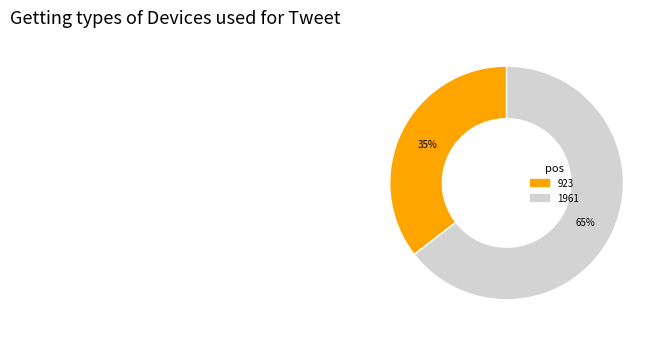

True or false: 1961 accounts for 65% of the total.

True